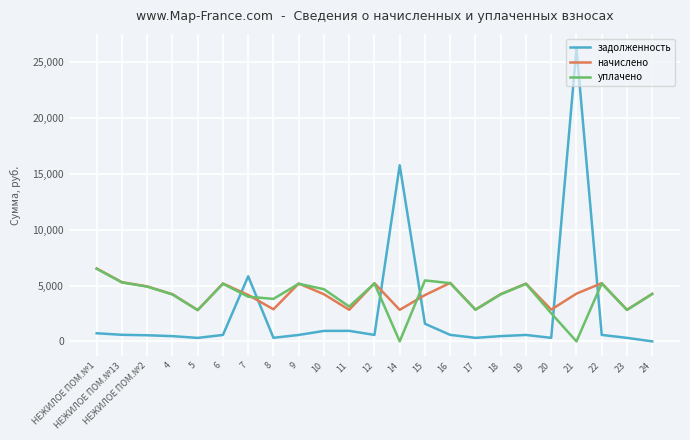

The уплачено series shows 0.0 at 14. True or false?

True